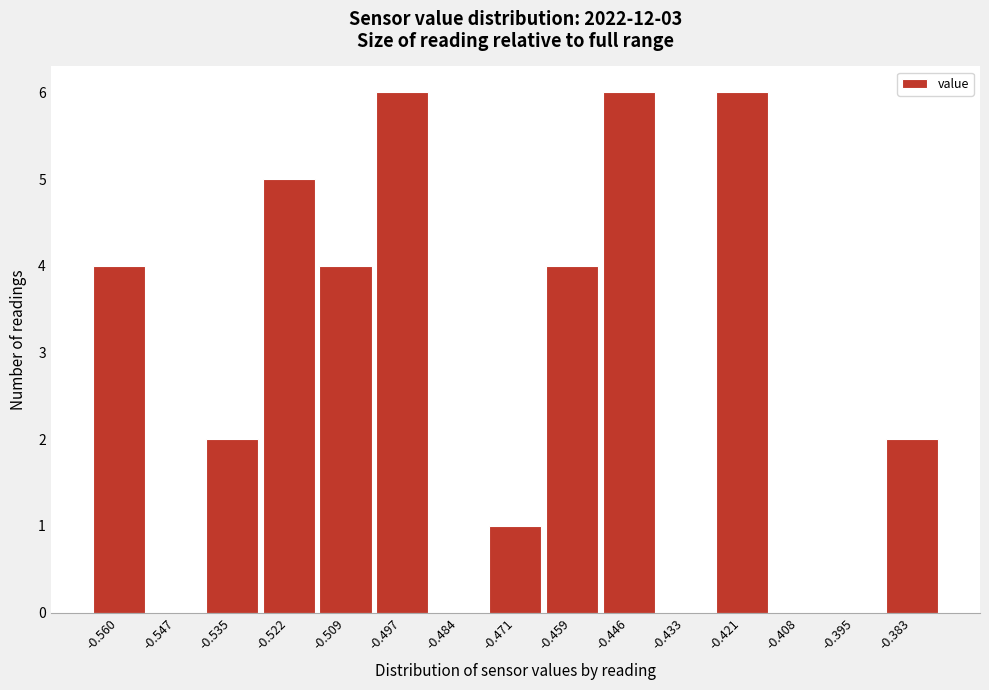

Reading right to left, transcribe all the data shown in this chart.

-0.383=2	-0.395=0	-0.408=0	-0.421=6	-0.433=0	-0.446=6	-0.459=4	-0.471=1	-0.484=0	-0.497=6	-0.509=4	-0.522=5	-0.535=2	-0.547=0	-0.560=4